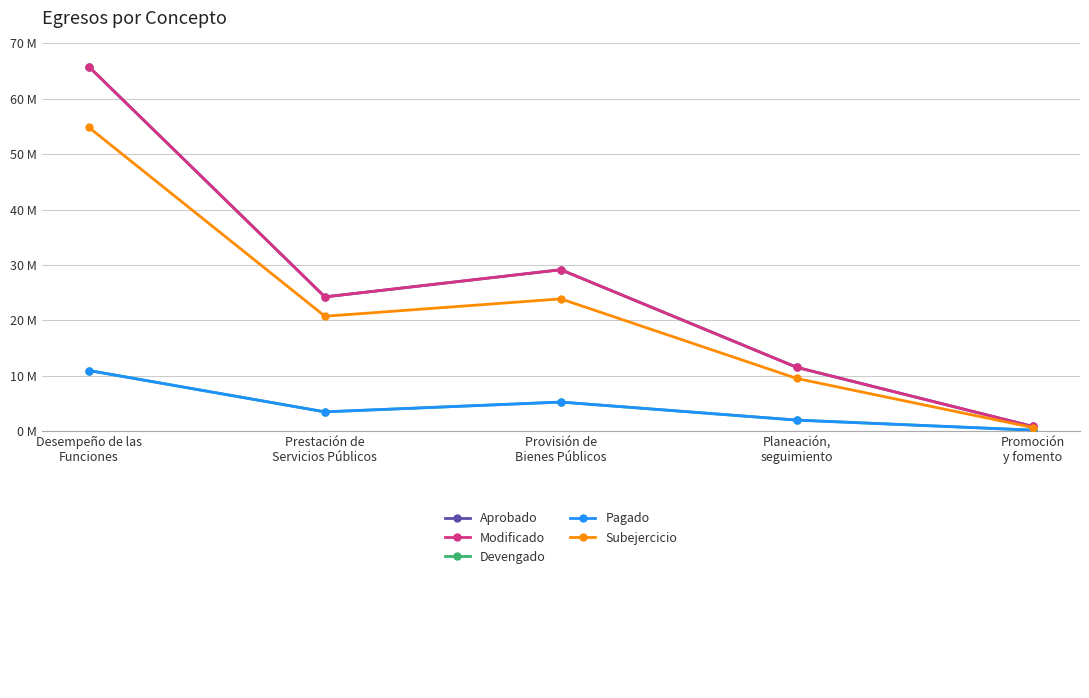

Which series changed the most between Prestación de
Servicios Públicos and Promoción
y fomento?

Aprobado